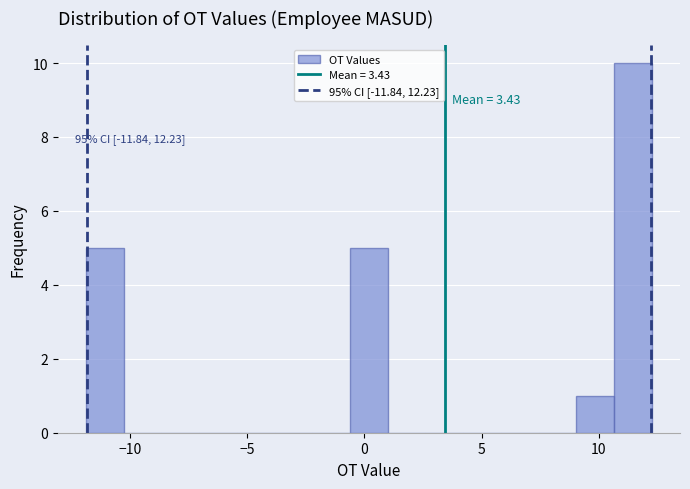

Read against the x-axis, roughly where is the centre of the tallest bar?

11.5